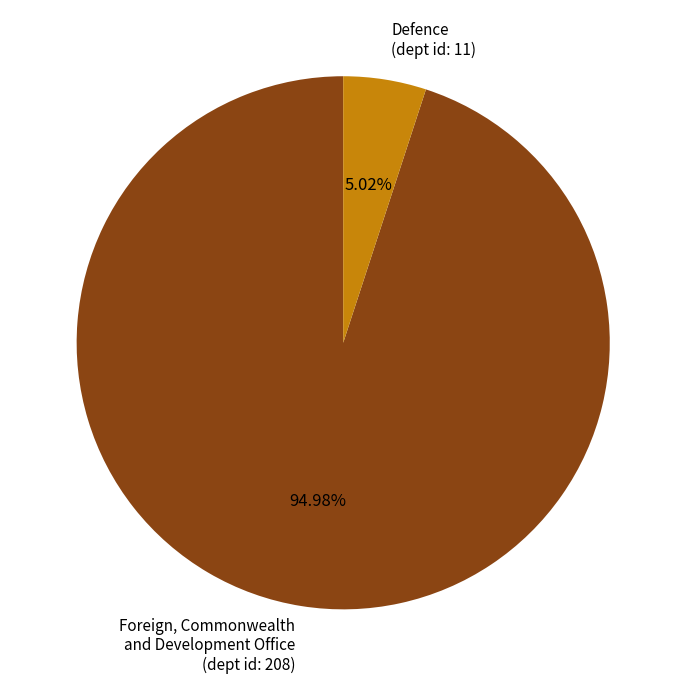

Is it true that Foreign, Commonwealth and Development Office (dept id: 208) is 95% of the pie?

True